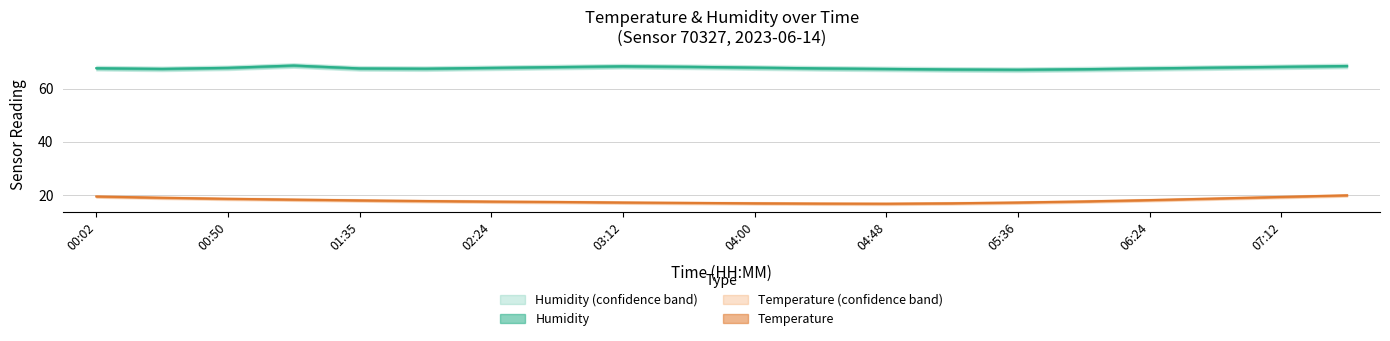

What is the average value of the temp_upper series?

18.3